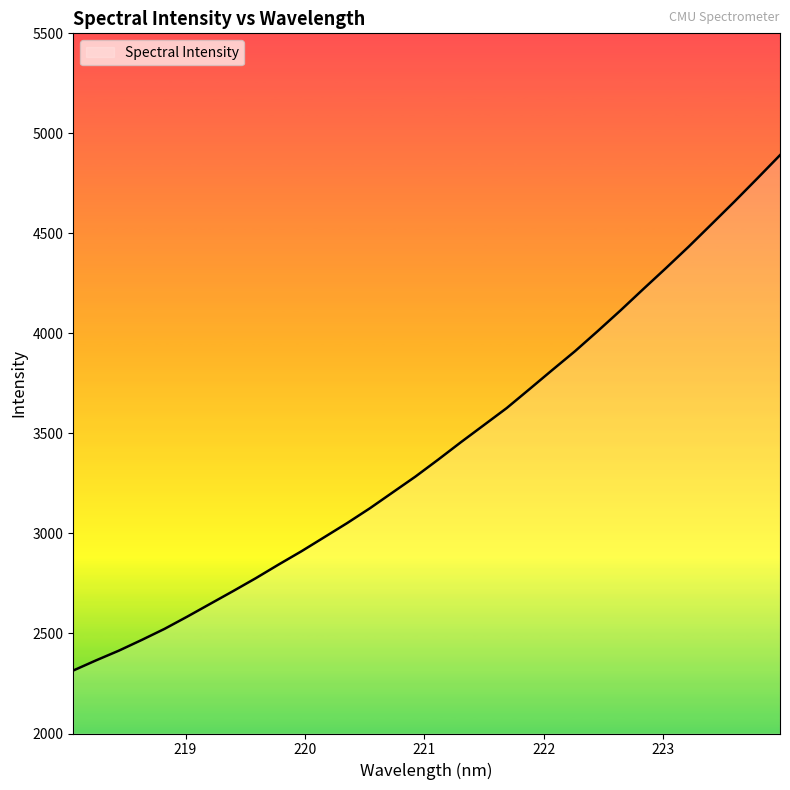

True or false: the data has more than 1 interior local peaks.

False